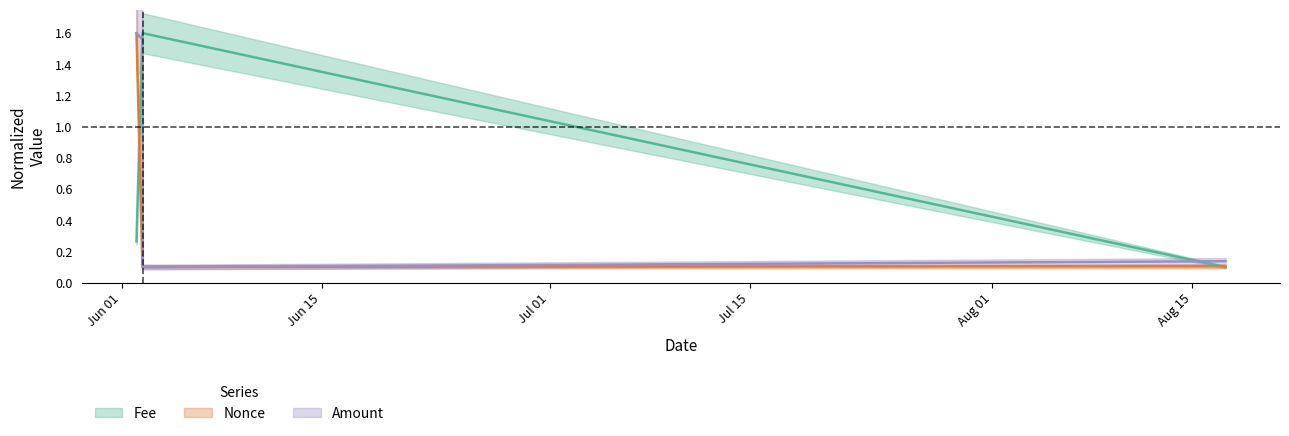

How many intersections are there between Fee and Amount?

2